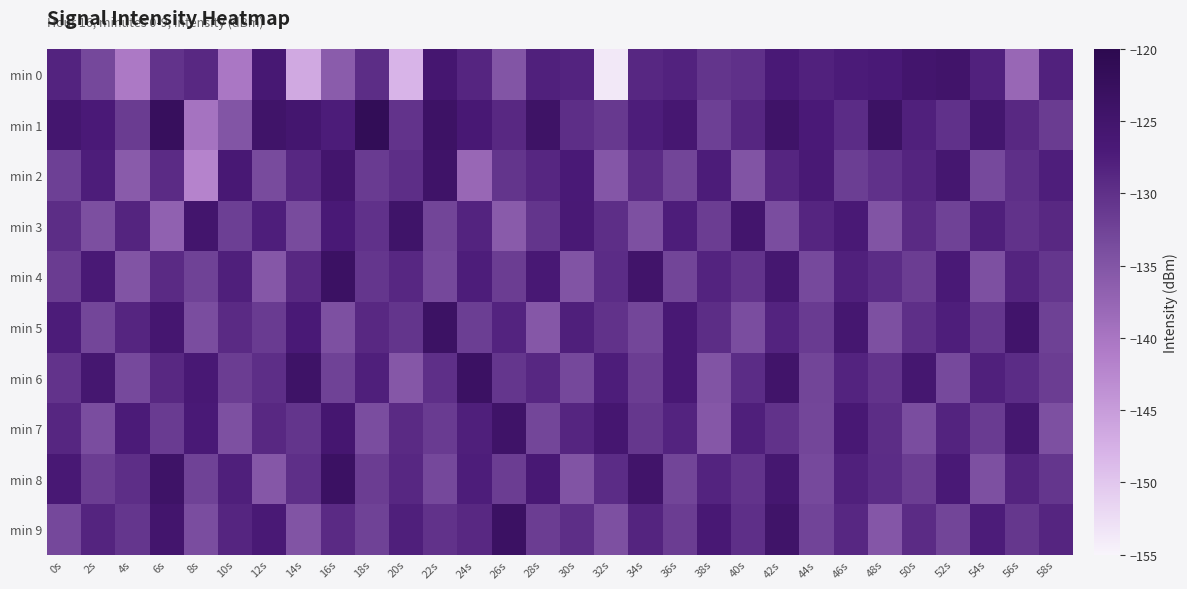

Reading left to right, list all the values displayed in this chart.

min 0: 0s=-128.3	2s=-133.2	4s=-140.6	6s=-130.5	8s=-129.0	10s=-140.2	12s=-126.2	14s=-146.6	16s=-136.1	18s=-129.7	20s=-147.9	22s=-125.7	24s=-128.5	26s=-134.9	28s=-127.8	30s=-128.3	32s=-153.6	34s=-128.9	36s=-128.1	38s=-130.6	40s=-130.0	42s=-126.7	44s=-128.0	46s=-127.2	48s=-126.8	50s=-125.2	52s=-124.7	54s=-128.1	56s=-137.8	58s=-128.1
min 1: 0s=-125.5	2s=-126.9	4s=-131.5	6s=-122.3	8s=-139.6	10s=-134.9	12s=-124.6	14s=-125.6	16s=-127.3	18s=-121.4	20s=-130.4	22s=-123.9	24s=-126.3	26s=-128.9	28s=-124.1	30s=-129.8	32s=-131.2	34s=-127.5	36s=-125.9	38s=-132.1	40s=-128.8	42s=-124.3	44s=-126.9	46s=-129.6	48s=-123.7	50s=-127.8	52s=-130.2	54s=-125.4	56s=-129.0	58s=-131.6
min 2: 0s=-132.1	2s=-127.5	4s=-135.9	6s=-129.3	8s=-141.9	10s=-126.5	12s=-133.7	14s=-128.8	16s=-125.2	18s=-131.4	20s=-129.8	22s=-124.3	24s=-137.9	26s=-130.6	28s=-128.7	30s=-126.8	32s=-135.2	34s=-129.4	36s=-132.8	38s=-127.3	40s=-134.9	42s=-128.6	44s=-126.7	46s=-131.8	48s=-130.2	50s=-128.4	52s=-125.8	54s=-133.3	56s=-129.9	58s=-127.5
min 3: 0s=-129.7	2s=-134.2	4s=-128.4	6s=-136.9	8s=-125.3	10s=-131.9	12s=-127.5	14s=-133.7	16s=-126.8	18s=-130.2	20s=-124.4	22s=-132.8	24s=-128.3	26s=-135.9	28s=-130.6	30s=-126.7	32s=-129.8	34s=-134.2	36s=-127.4	38s=-131.8	40s=-125.3	42s=-133.9	44s=-128.6	46s=-126.7	48s=-134.8	50s=-129.2	52s=-132.4	54s=-127.8	56s=-130.3	58s=-128.9
min 4: 0s=-131.6	2s=-126.7	4s=-134.8	6s=-129.2	8s=-132.4	10s=-127.8	12s=-135.3	14s=-128.9	16s=-123.5	18s=-130.7	20s=-128.8	22s=-133.2	24s=-127.4	26s=-131.8	28s=-126.3	30s=-134.9	32s=-129.6	34s=-124.7	36s=-132.8	38s=-128.2	40s=-130.4	42s=-125.8	44s=-133.3	46s=-127.9	48s=-129.6	50s=-131.7	52s=-126.8	54s=-134.2	56s=-128.4	58s=-130.8
min 5: 0s=-127.3	2s=-132.9	4s=-128.6	6s=-125.7	8s=-133.8	10s=-129.2	12s=-131.4	14s=-126.8	16s=-134.3	18s=-128.9	20s=-130.6	22s=-123.7	24s=-131.8	26s=-128.2	28s=-135.4	30s=-127.8	32s=-130.3	34s=-132.9	36s=-126.5	38s=-129.7	40s=-133.8	42s=-128.2	44s=-131.4	46s=-125.8	48s=-134.3	50s=-129.9	52s=-127.5	54s=-130.7	56s=-124.8	58s=-132.2
min 6: 0s=-130.4	2s=-125.8	4s=-133.3	6s=-128.9	8s=-126.5	10s=-131.7	12s=-129.8	14s=-124.2	16s=-132.4	18s=-127.8	20s=-135.3	22s=-129.9	24s=-123.5	26s=-130.7	28s=-128.8	30s=-133.2	32s=-127.4	34s=-131.8	36s=-126.3	38s=-134.9	40s=-129.6	42s=-124.7	44s=-132.8	46s=-128.2	48s=-130.4	50s=-125.8	52s=-133.3	54s=-127.9	56s=-129.6	58s=-131.7
min 7: 0s=-128.7	2s=-133.8	4s=-127.2	6s=-131.4	8s=-126.8	10s=-134.3	12s=-128.9	14s=-130.6	16s=-125.7	18s=-133.8	20s=-129.2	22s=-131.4	24s=-127.8	26s=-124.3	28s=-132.9	30s=-128.6	32s=-125.7	34s=-130.8	36s=-128.2	38s=-135.4	40s=-127.8	42s=-130.3	44s=-132.9	46s=-126.5	48s=-129.7	50s=-133.8	52s=-128.2	54s=-131.4	56s=-125.8	58s=-134.3
min 8: 0s=-126.5	2s=-131.7	4s=-129.8	6s=-124.2	8s=-132.4	10s=-127.8	12s=-135.3	14s=-129.9	16s=-123.5	18s=-131.7	20s=-128.8	22s=-133.2	24s=-127.4	26s=-131.8	28s=-126.3	30s=-134.9	32s=-129.6	34s=-124.7	36s=-132.8	38s=-128.2	40s=-130.4	42s=-125.8	44s=-133.3	46s=-127.9	48s=-129.6	50s=-131.7	52s=-126.8	54s=-134.2	56s=-128.4	58s=-130.8
min 9: 0s=-133.2	2s=-128.4	4s=-130.8	6s=-125.3	8s=-133.9	10s=-128.6	12s=-126.7	14s=-134.8	16s=-129.2	18s=-132.4	20s=-127.8	22s=-130.3	24s=-128.9	26s=-123.5	28s=-131.7	30s=-129.8	32s=-134.2	34s=-128.4	36s=-131.8	38s=-126.3	40s=-129.9	42s=-124.5	44s=-132.7	46s=-128.8	48s=-135.2	50s=-129.4	52s=-132.8	54s=-127.3	56s=-130.9	58s=-128.6